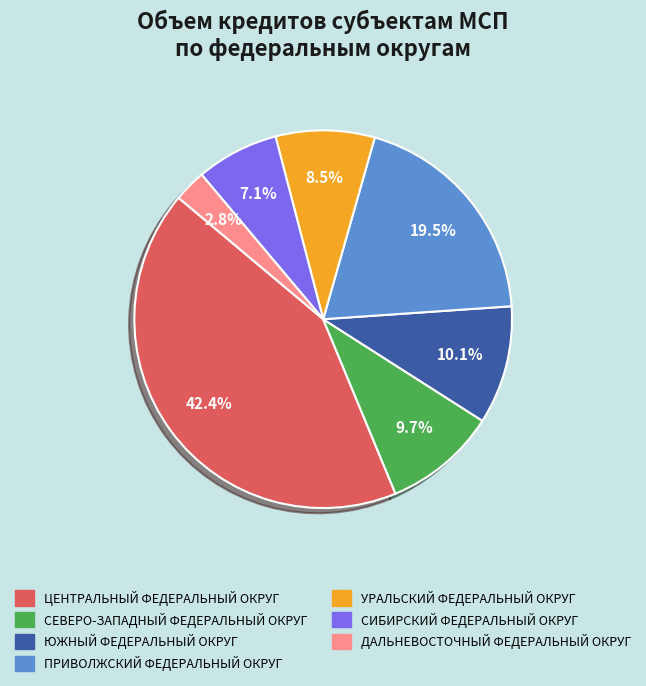

How many slices are in this pie chart?

7